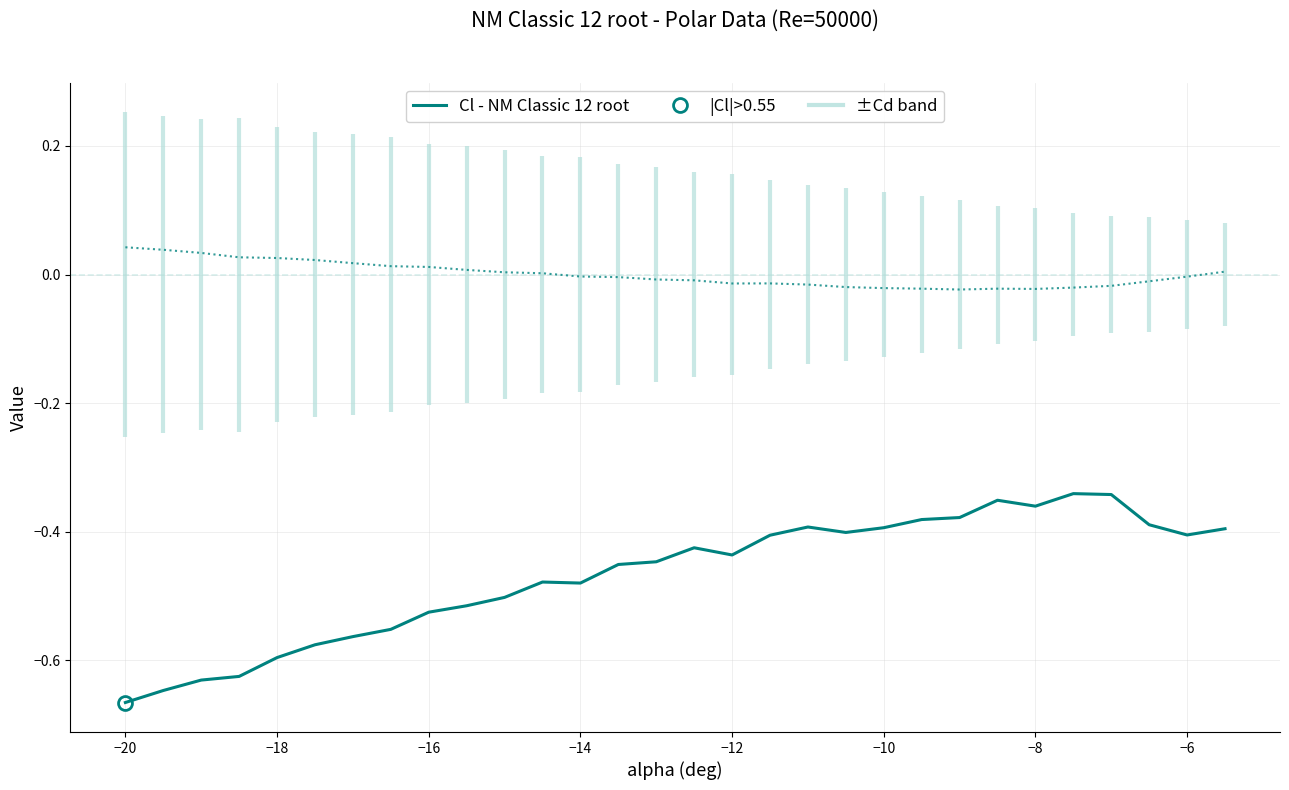

True or false: Cm has a value of 0.0 at −20.

True